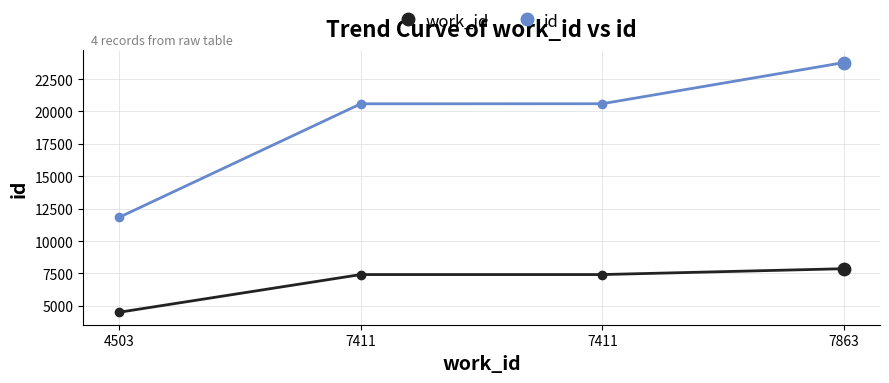

What are all the series names shown in the legend?

work_id, id